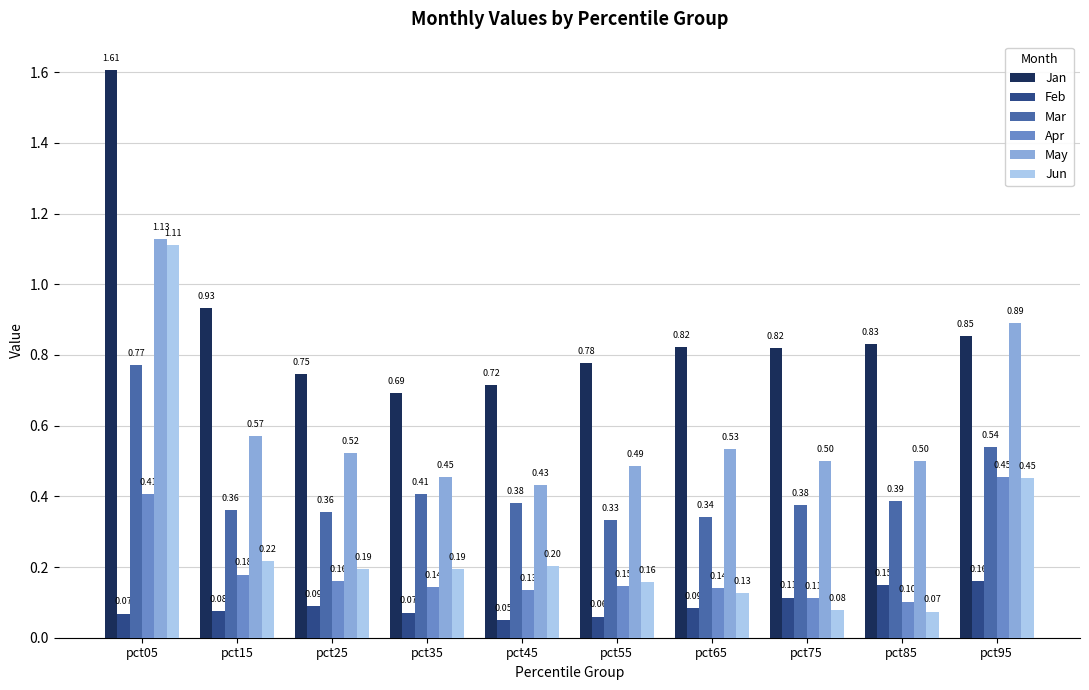

Which series has the largest range (max minus min)?

Jun